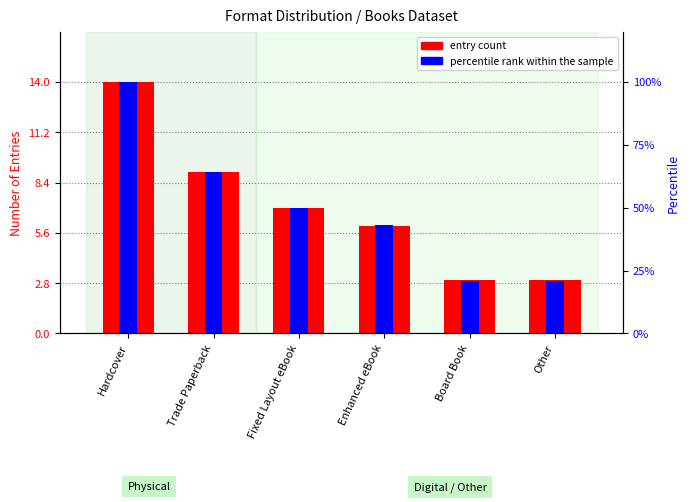

How many data points in entry count are above 7?

2